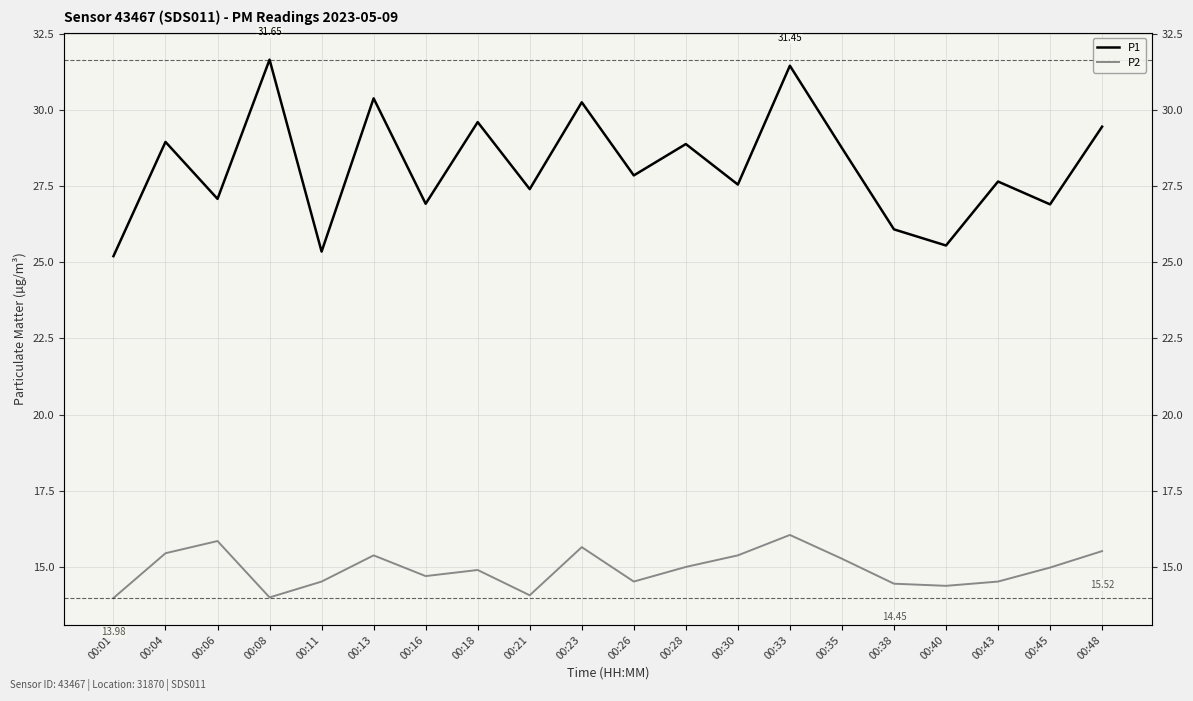

How many lines are shown in the chart?

2